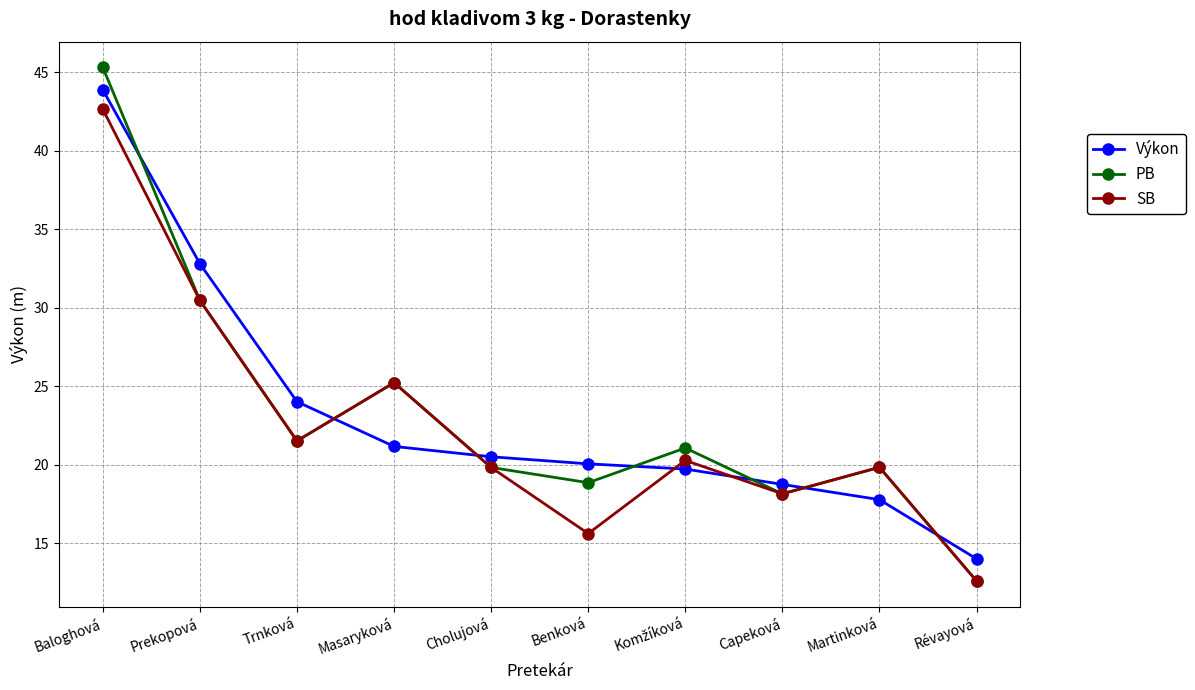

What is the total value across all series at Trnková?

67.0